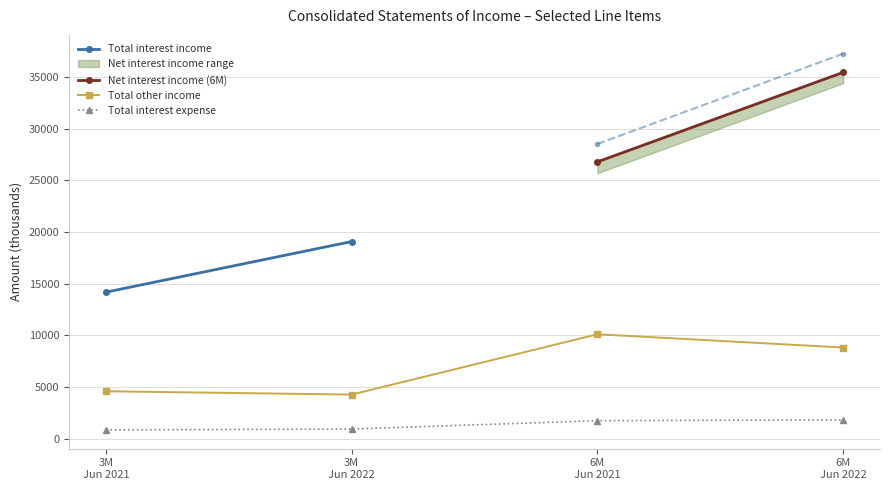

What is the value of the Total other income point at the 1st from the left?

4577